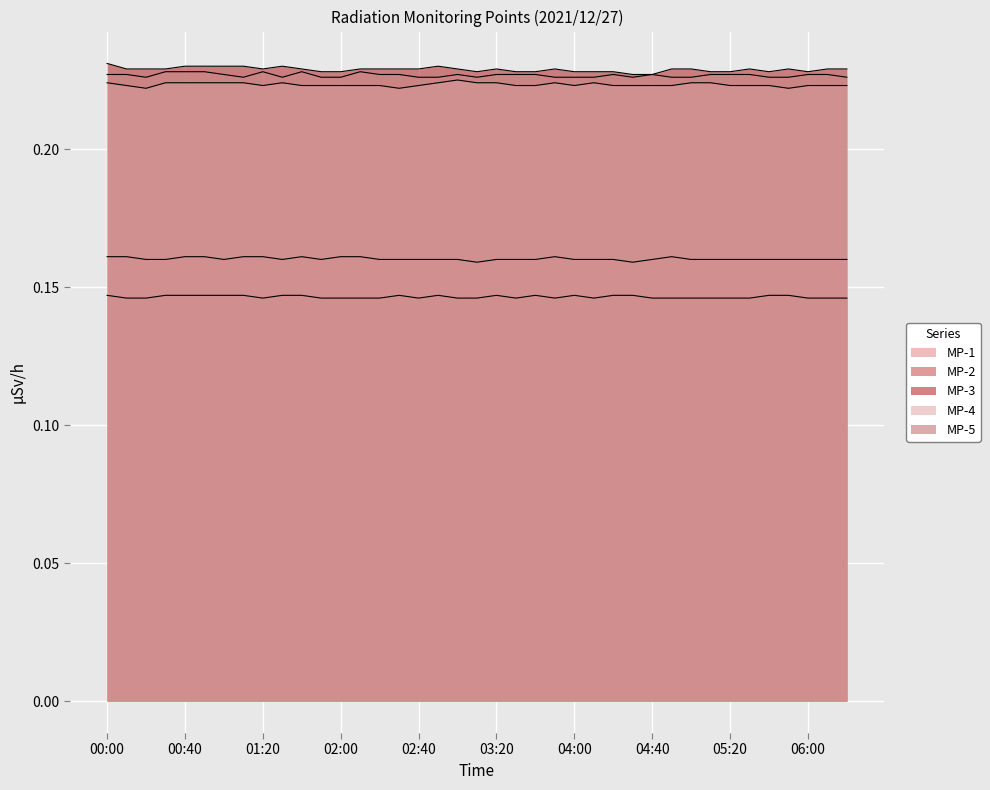

What is the sum of the MP-2 values at 06:10 and 01:20?

0.3